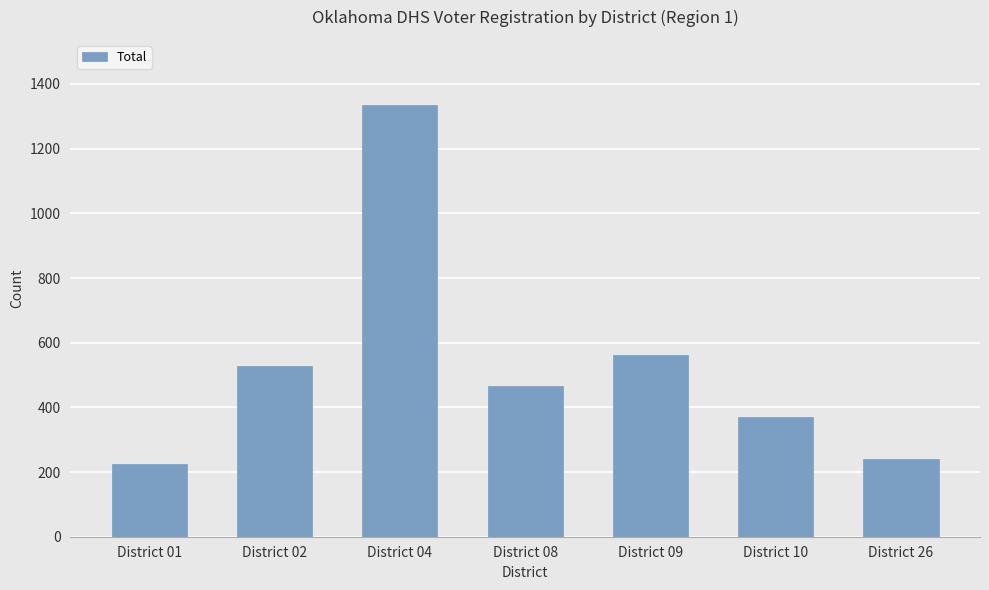

Reading left to right, transcribe all the data shown in this chart.

224	529	1336	466	562	371	239